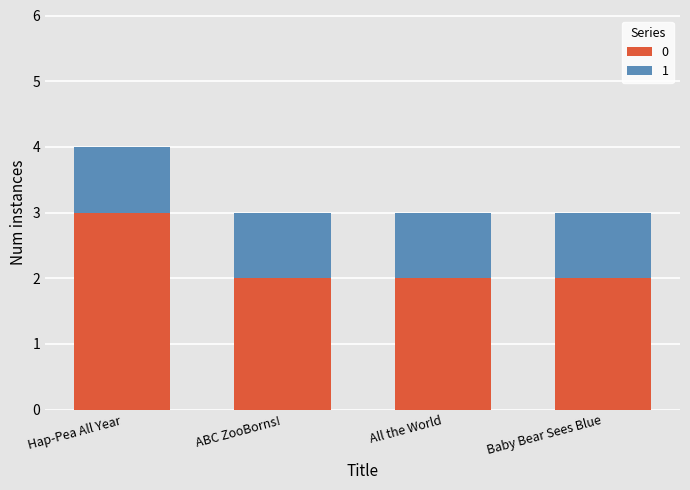

How many distinct data groups are displayed?

2